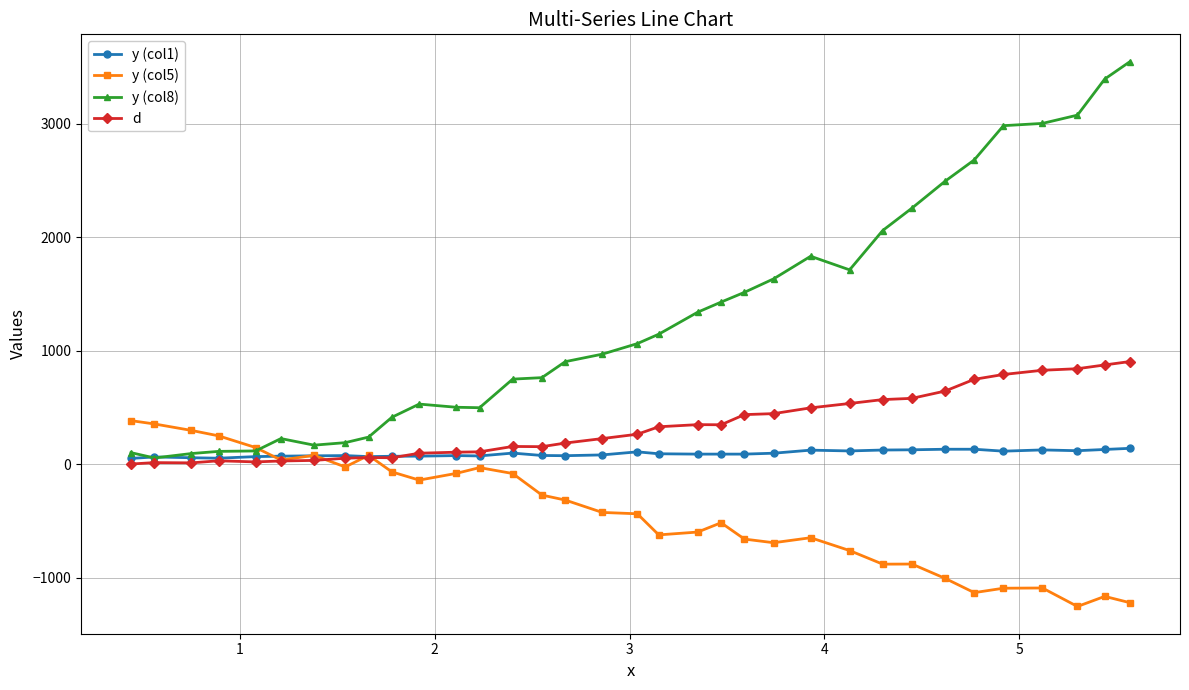

True or false: y (col8) has more than 2 interior local peaks.

True